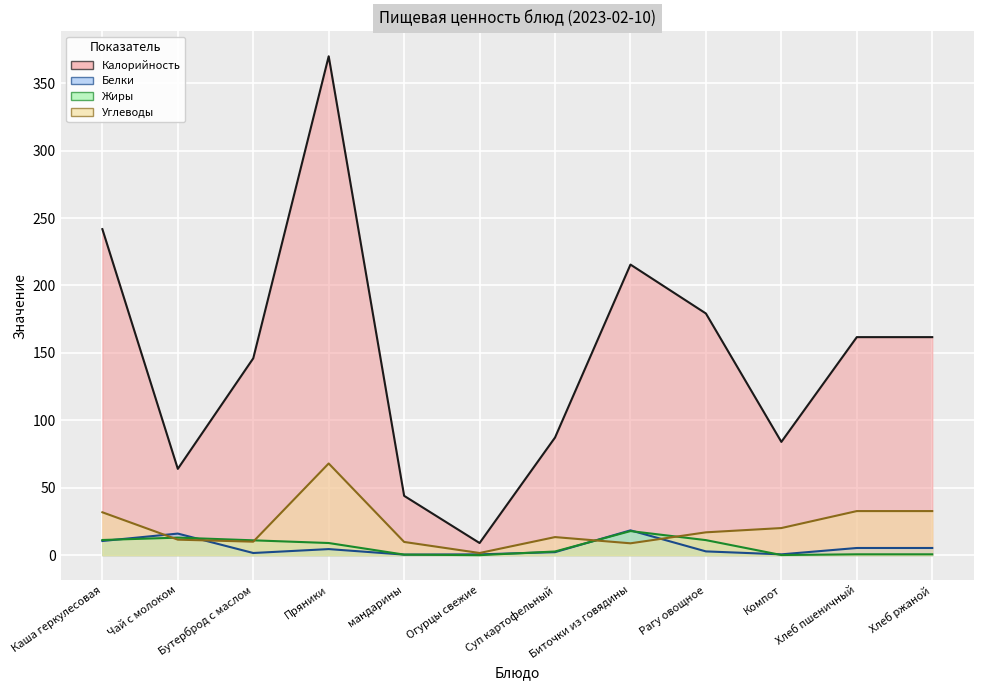

What is the label of the 11th point from the right?

Чай с молоком